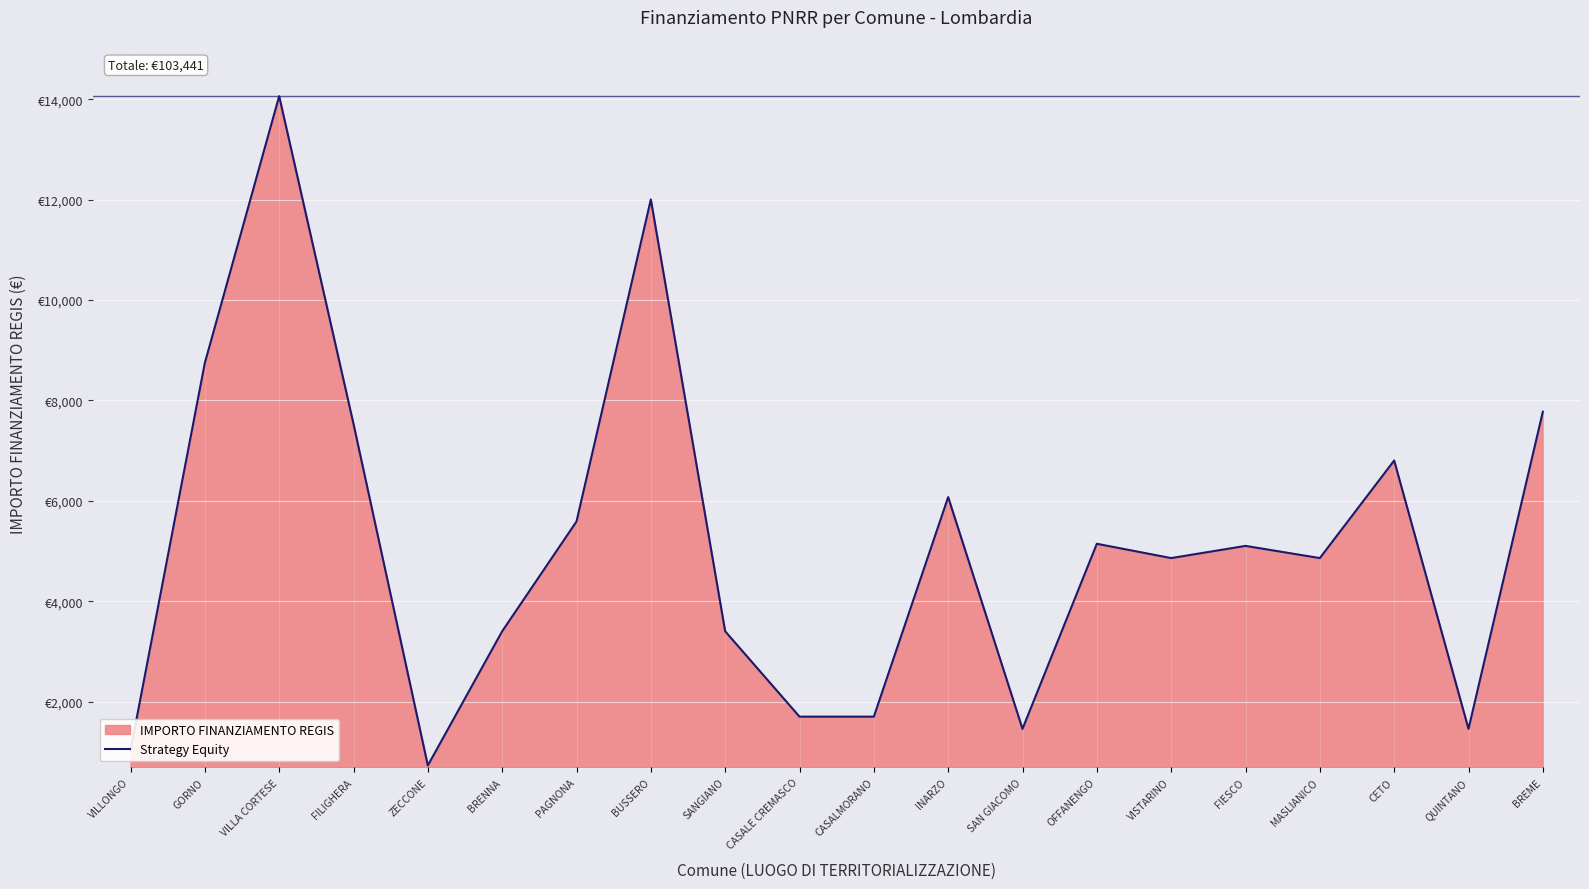

What is the change in value from OFFANENGO to VISTARINO?

-285